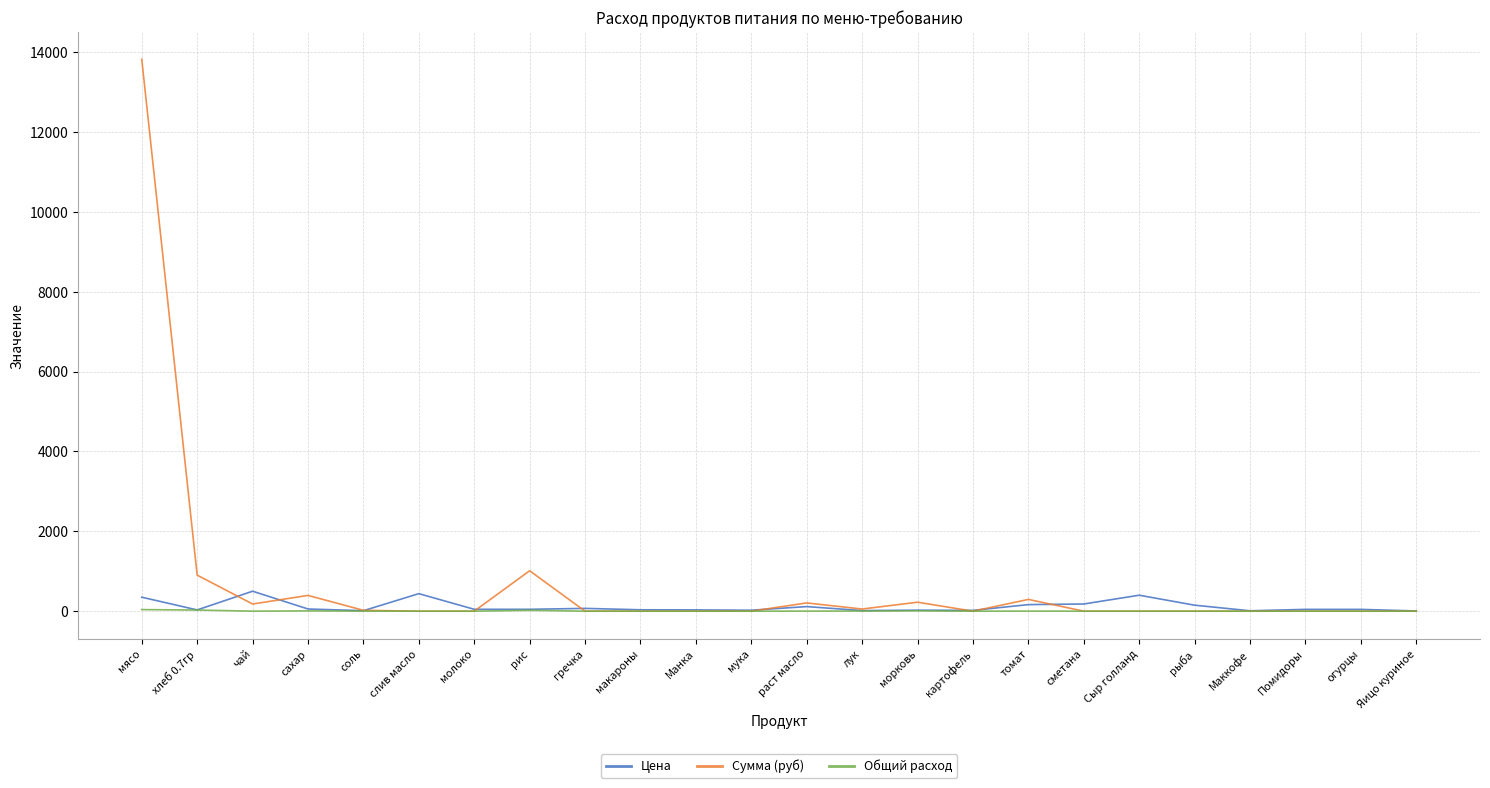

What value does the Сумма (руб) series have at рис?

1012.4